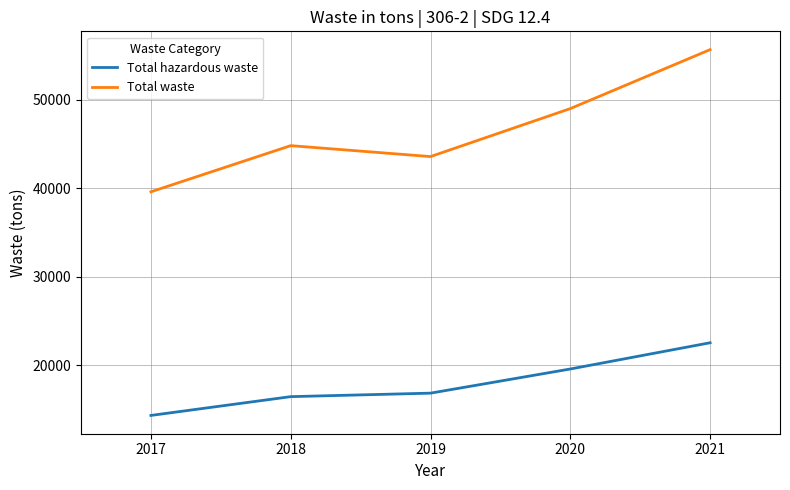

True or false: Total waste has a value of 44828 at 2018.

True